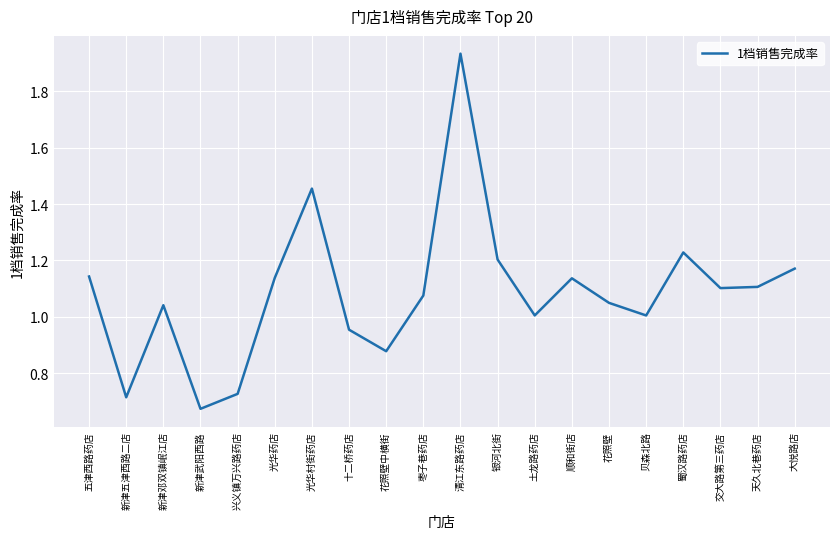

How many lines are shown in the chart?

1